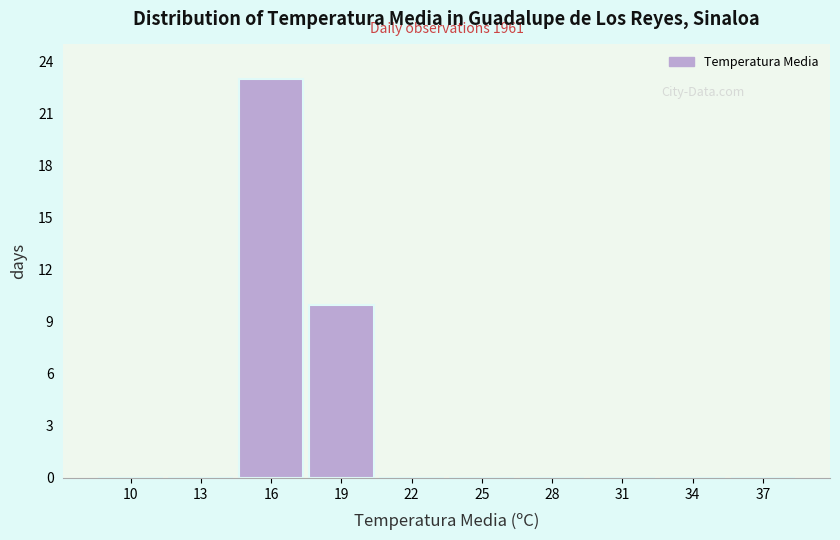

Reading left to right, what are all the values shown in this chart?

10=0	13=0	16=23	19=10	22=0	25=0	28=0	31=0	34=0	37=0